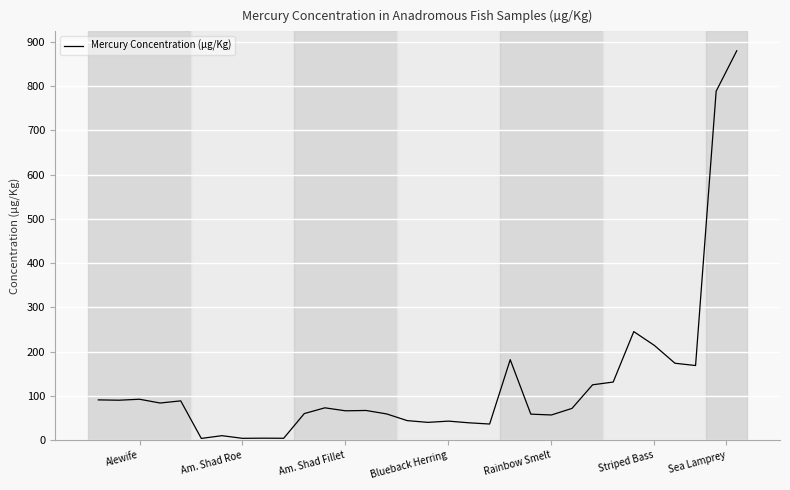

What is the maximum value shown in the chart?

879.7